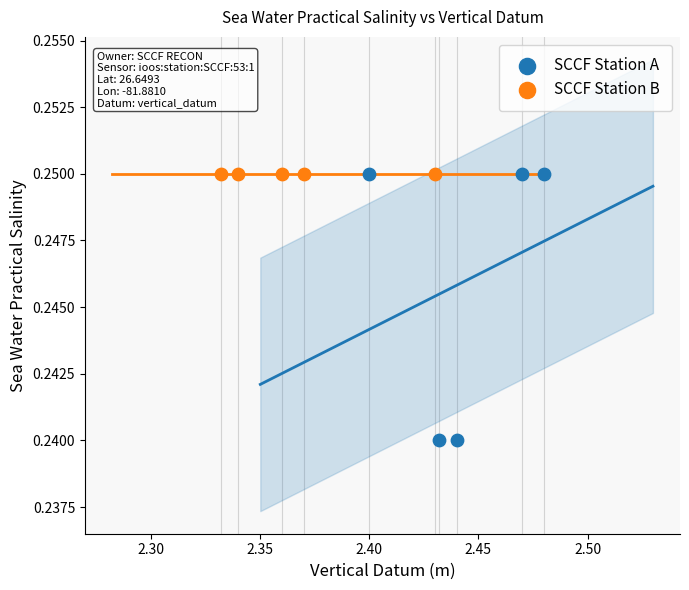

Which series contains the lowest Y value?

SCCF Station A